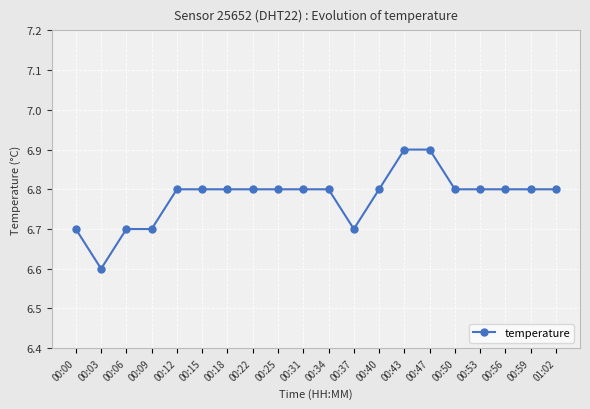

What is the change in value from 00:06 to 00:56?

+0.1